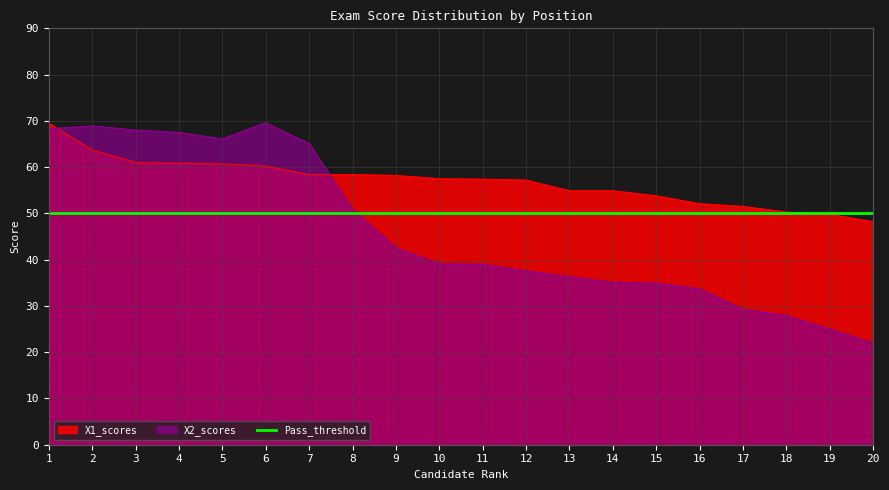

Which series has the largest range (max minus min)?

X2_scores